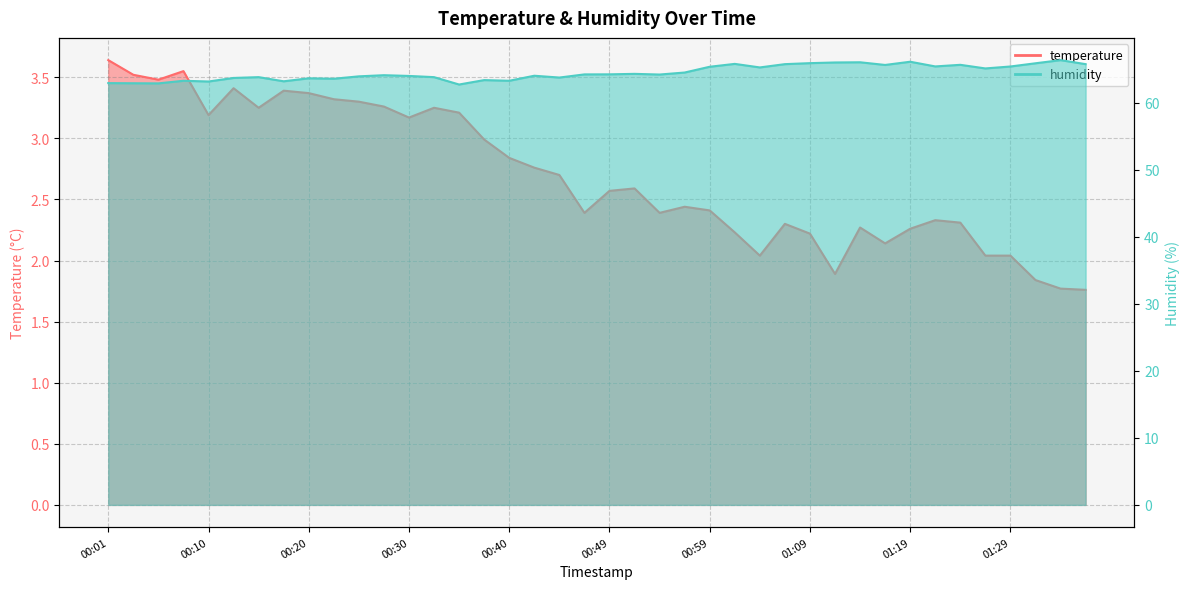

Which category has the highest value across all series?

01:33